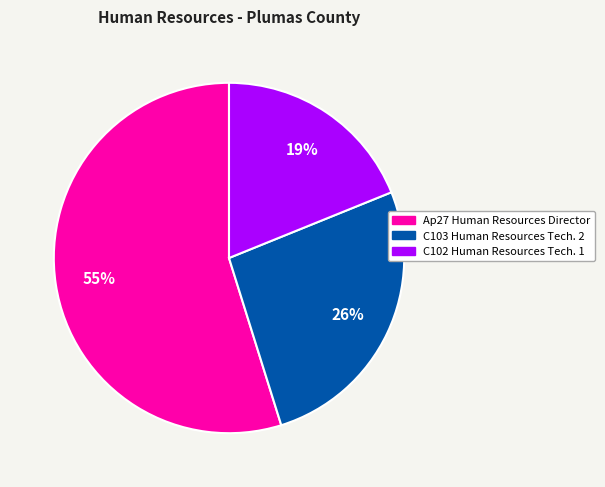

Which slice represents more than half of the pie?

Ap27 Human Resources Director